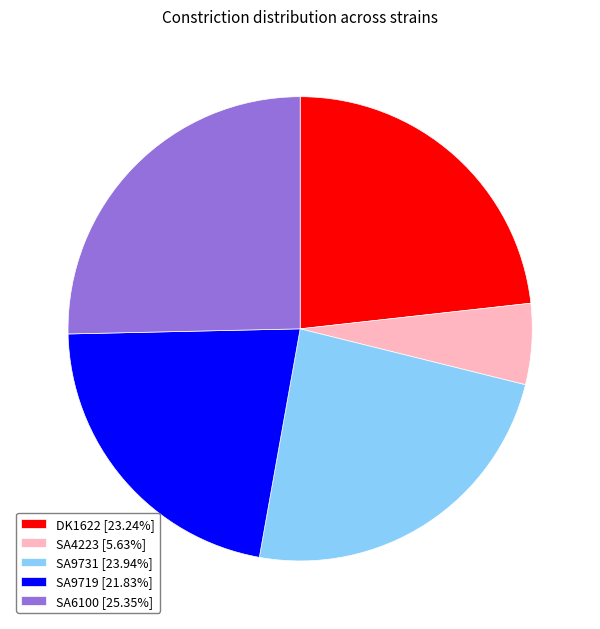

Is there a majority slice in this chart?

No